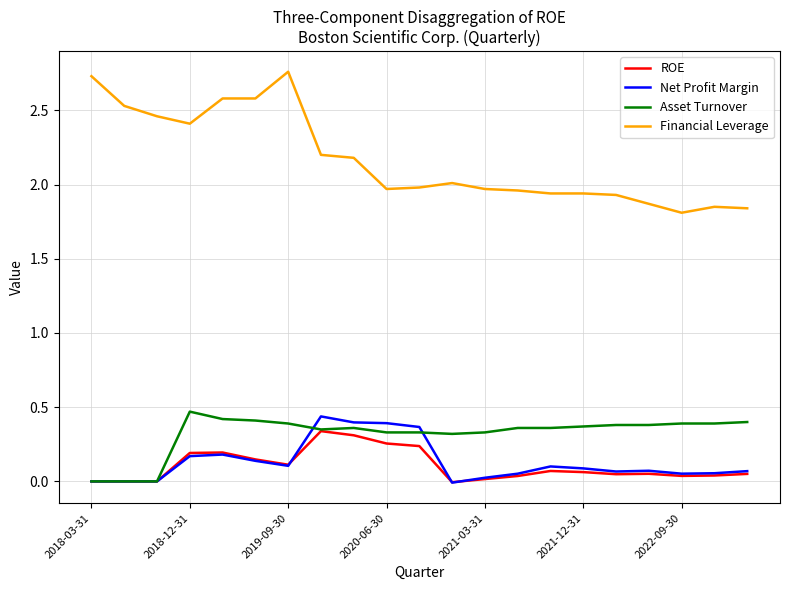

True or false: ROE and Financial Leverage intersect in this chart.

False